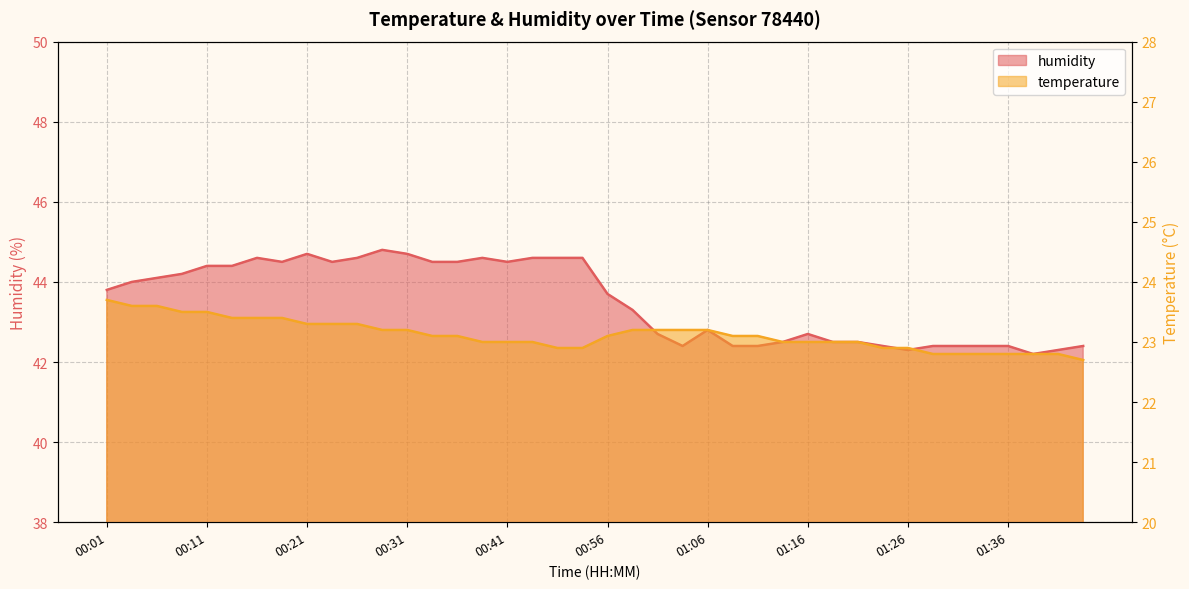

What is the value of the humidity point at the 17th from the left?

44.5